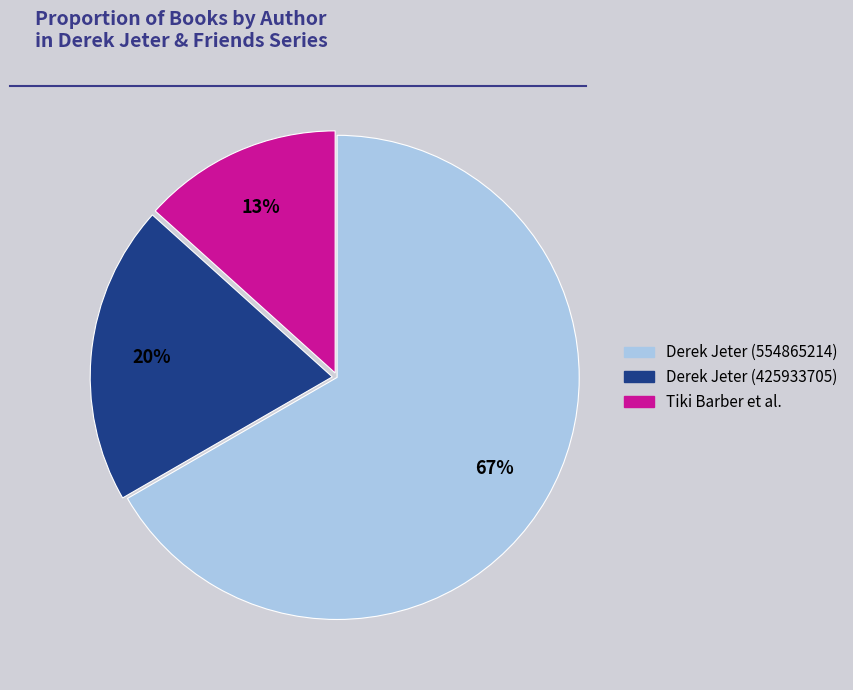

How many segments does this pie chart have?

3